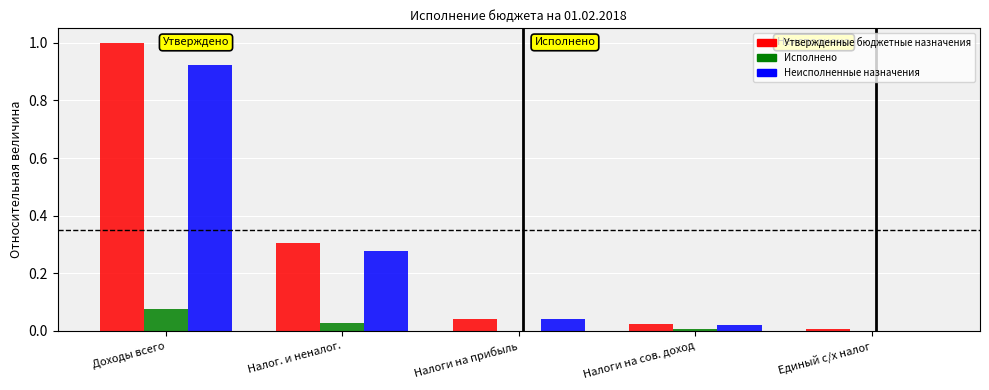

What is the sum of all Утвержденные бюджетные назначения values?

1.4